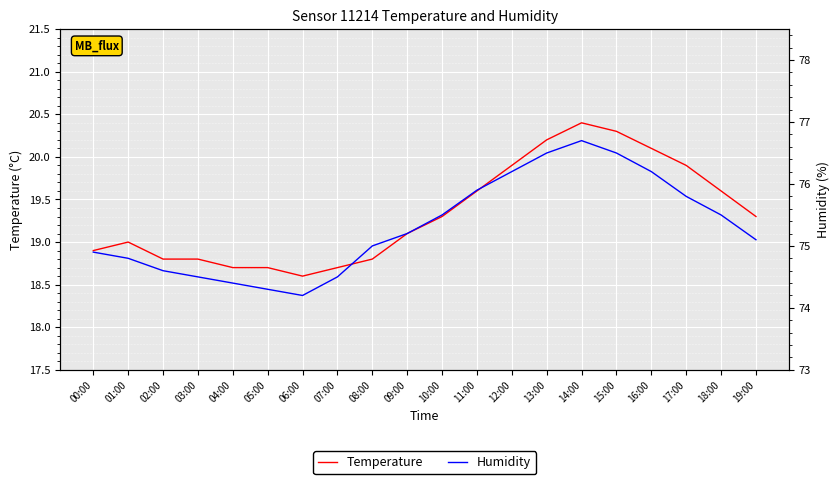

What position from the left is 18:00?

19